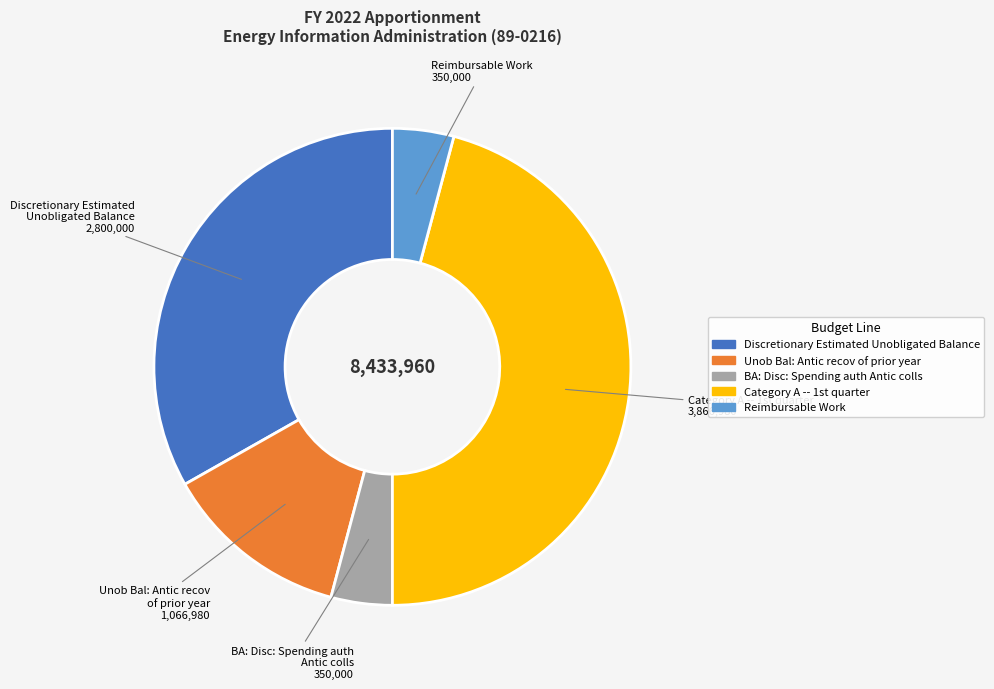

Count the number of slices in the pie.

5